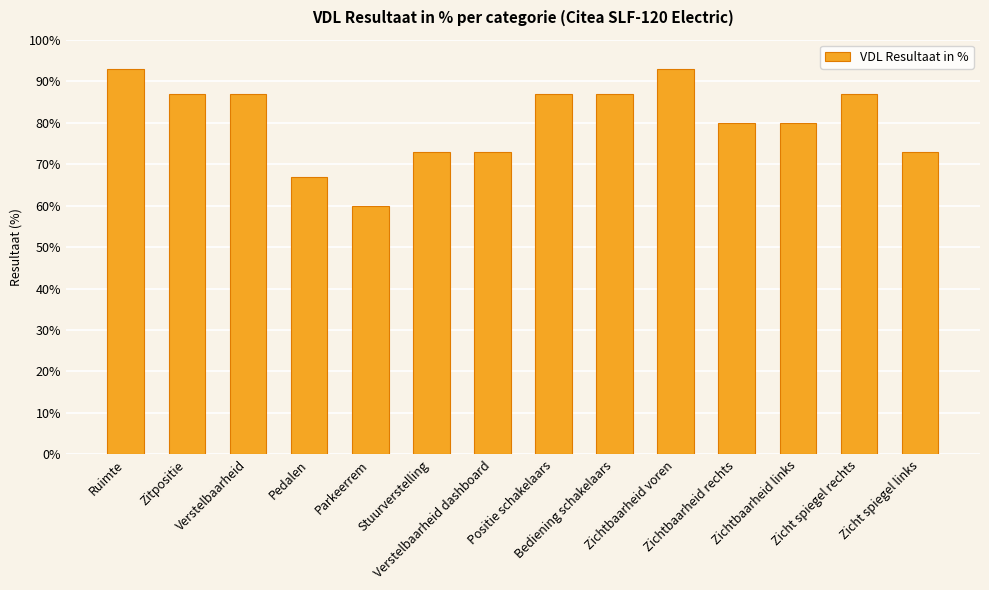

Reading right to left, what are all the values shown in this chart?

Zicht spiegel links=73	Zicht spiegel rechts=87	Zichtbaarheid links=80	Zichtbaarheid rechts=80	Zichtbaarheid voren=93	Bediening schakelaars=87	Positie schakelaars=87	Verstelbaarheid dashboard=73	Stuurverstelling=73	Parkeerrem=60	Pedalen=67	Verstelbaarheid=87	Zitpositie=87	Ruimte=93